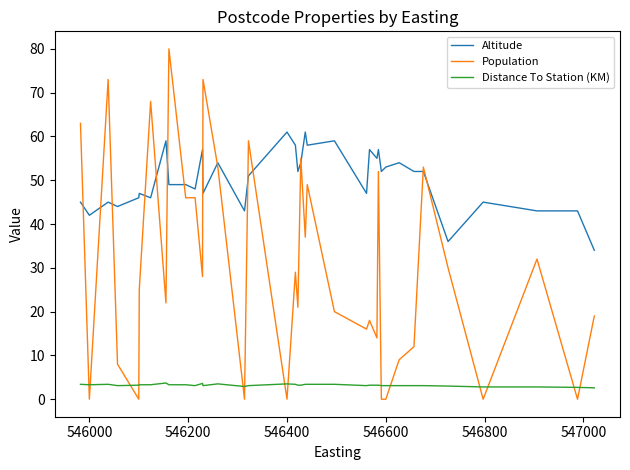

True or false: Distance To Station (KM) and Altitude cross at least once.

False